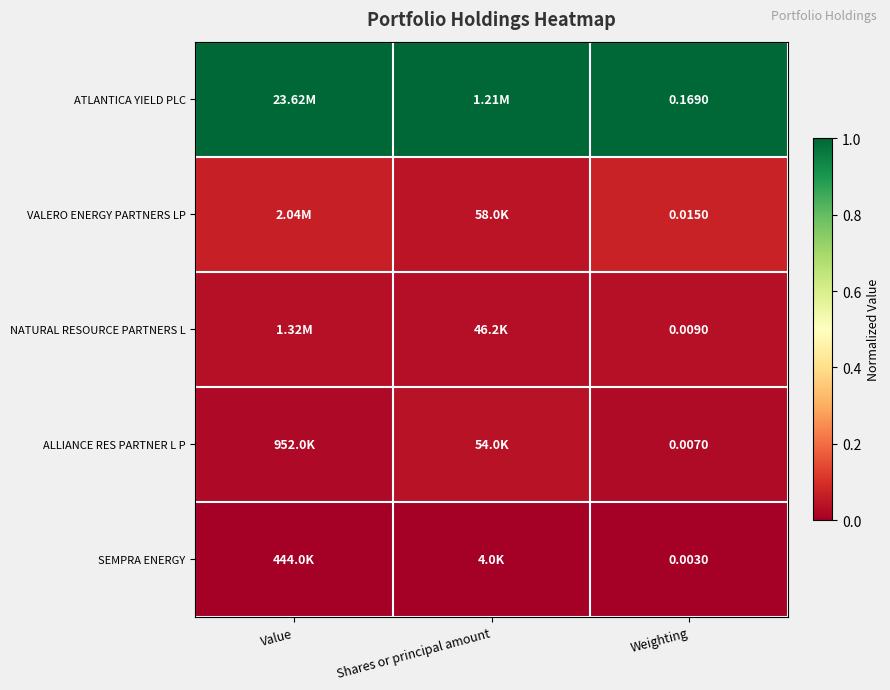

At Weighting, list the series in order from smallest to largest.

SEMPRA ENERGY, ALLIANCE RES PARTNER L P, NATURAL RESOURCE PARTNERS L, VALERO ENERGY PARTNERS LP, ATLANTICA YIELD PLC